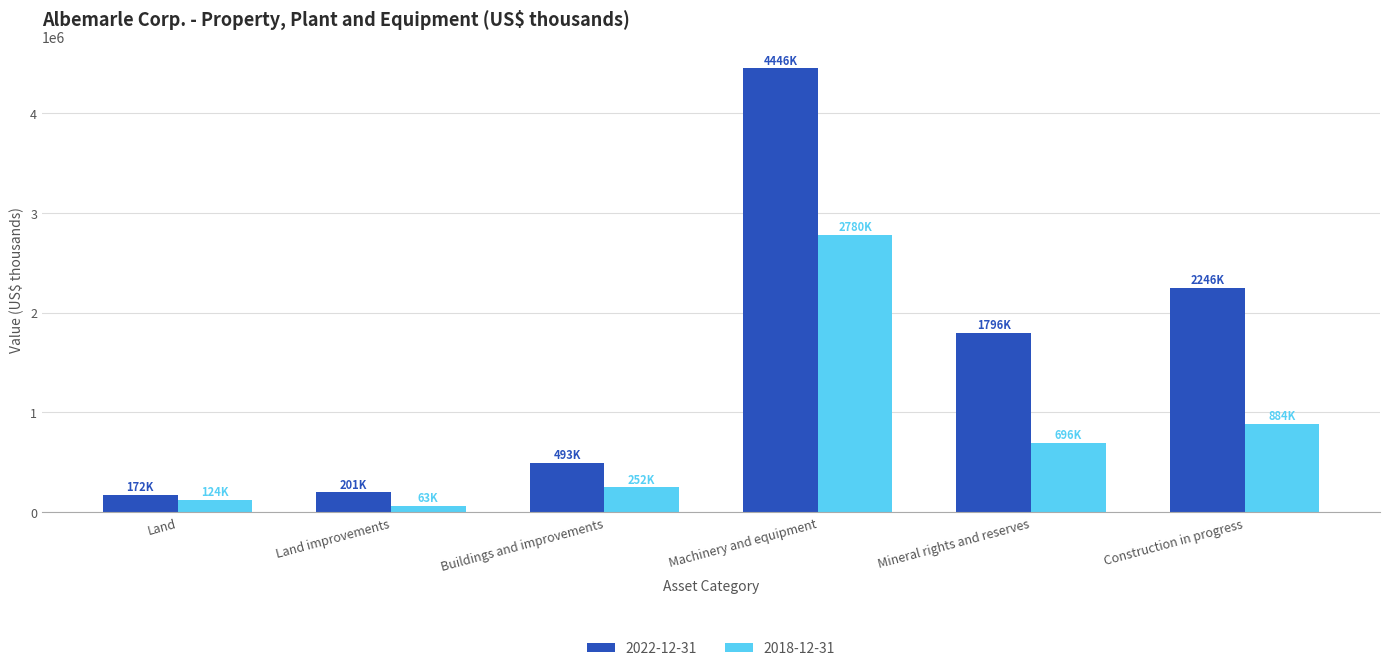

Does the chart contain stacked bars?

No